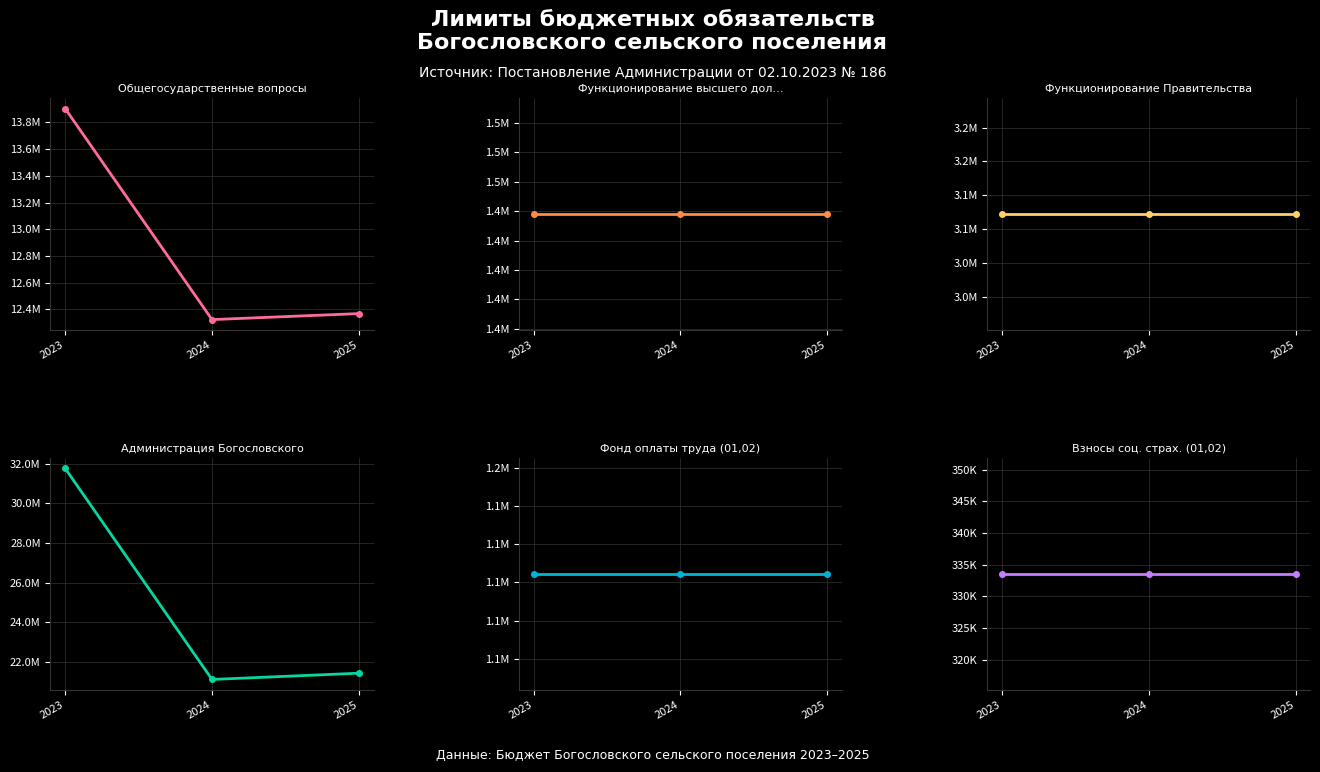

How many lines are shown in the chart?

6